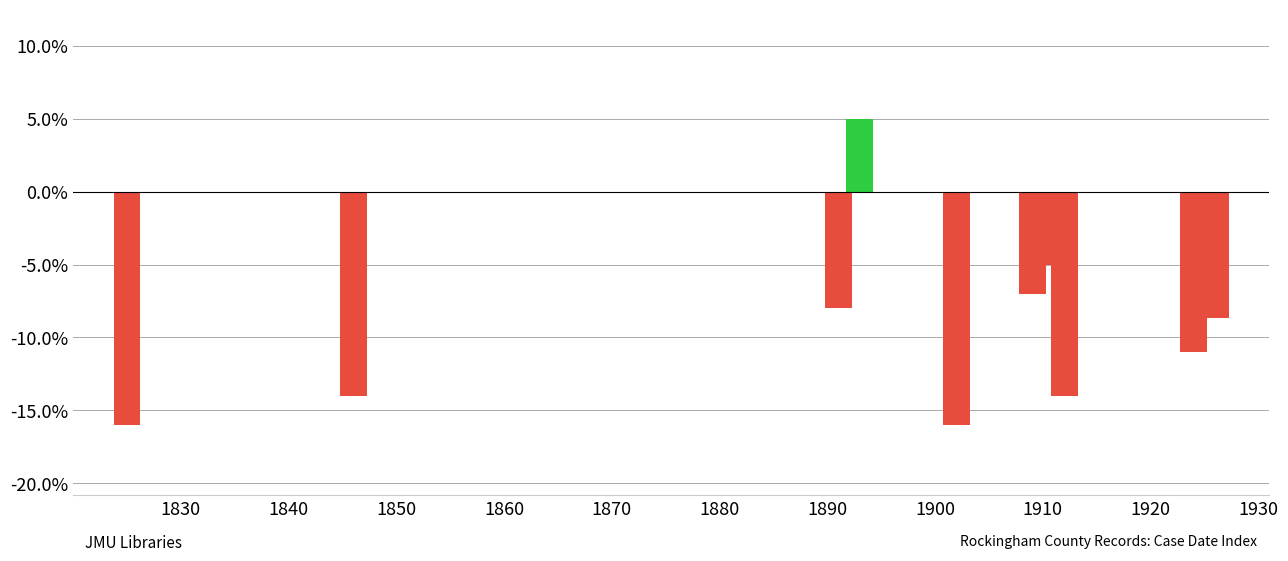

What is the value of the 5th bar from the left?

-16.0